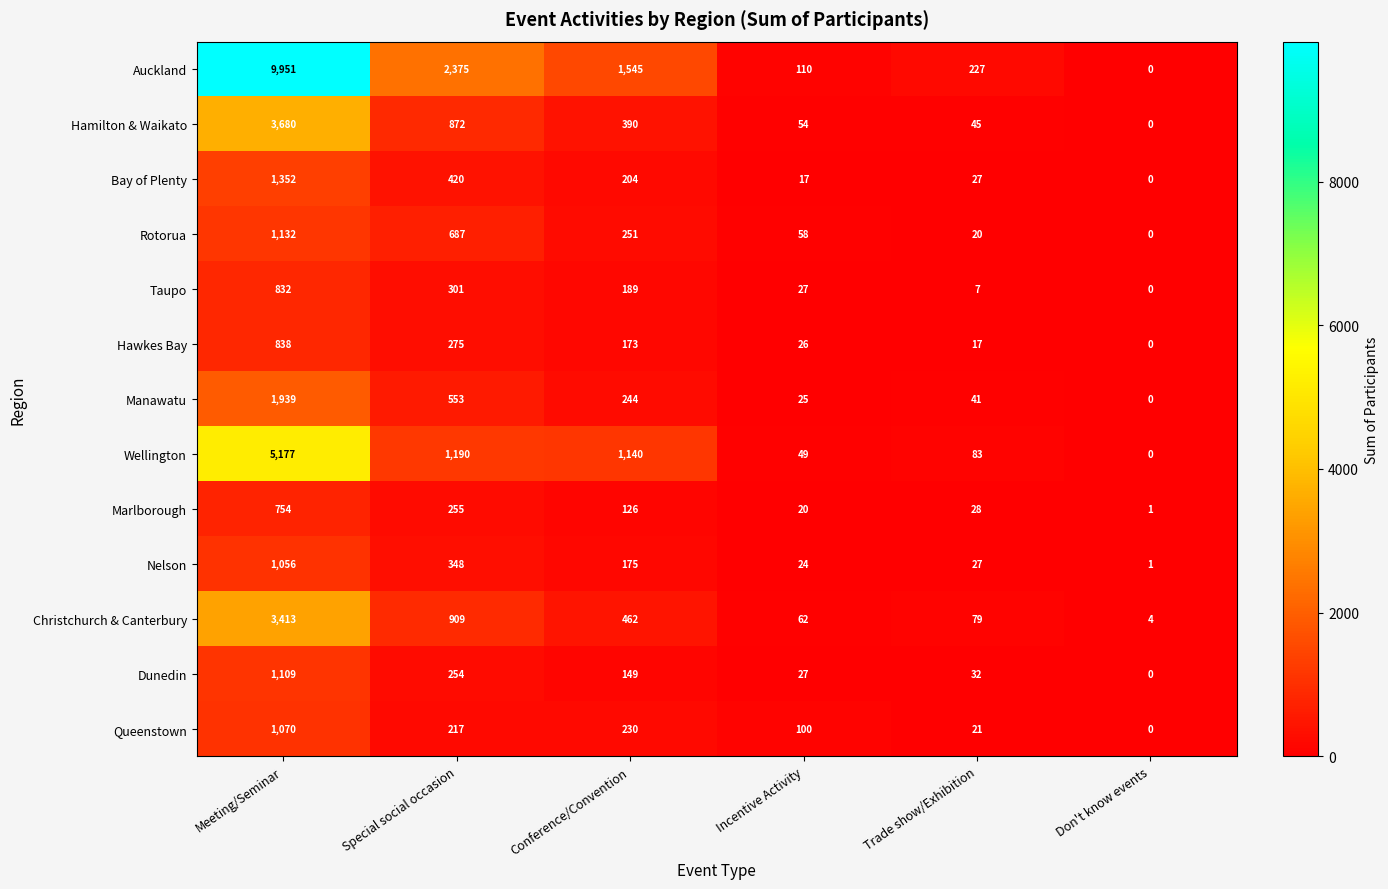

At which label does Hamilton & Waikato first exceed 390?

Meeting/Seminar